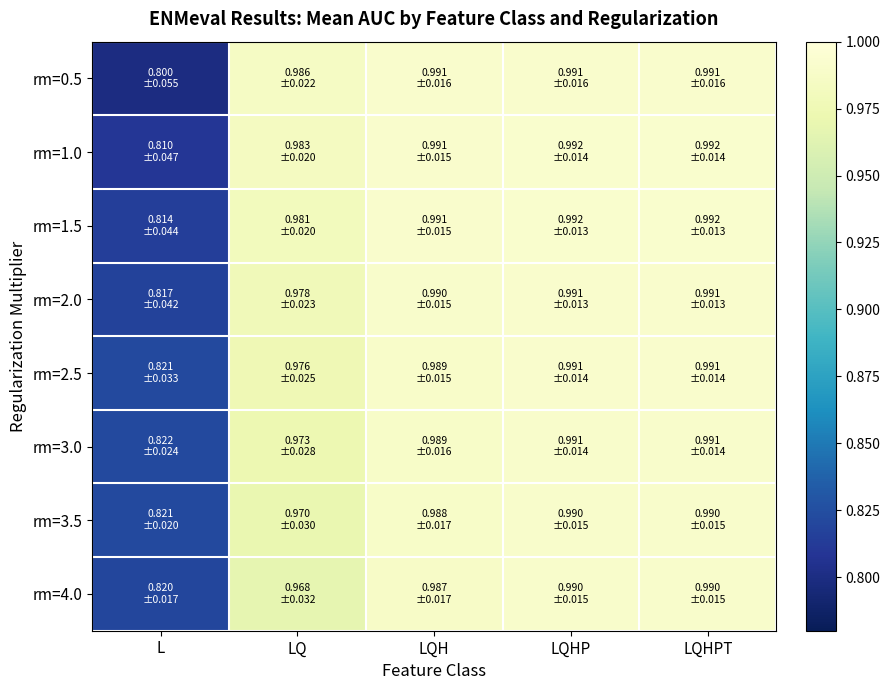

How many series are shown in this chart?

8